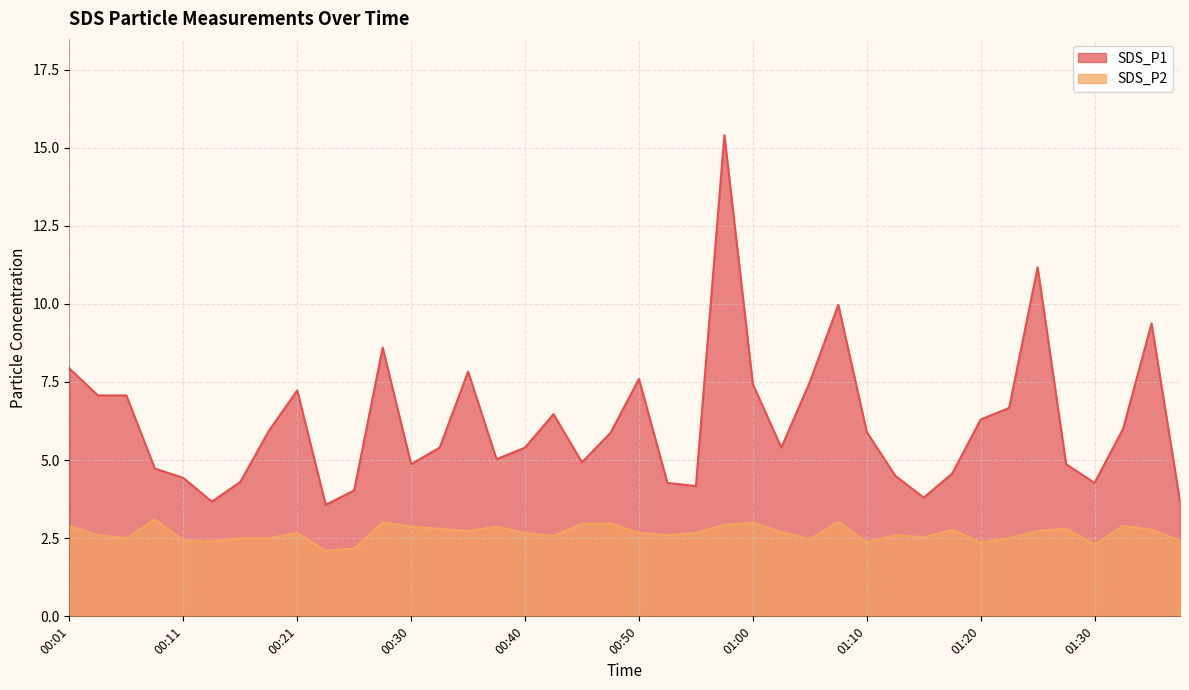

Reading right to left, list all the values displayed in this chart.

SDS_P1: 3.7	9.4	6.0	4.3	4.9	11.2	6.7	6.3	4.6	3.8	4.5	5.9	10.0	7.5	5.4	7.4	15.4	4.2	4.3	7.6	5.9	4.9	6.5	5.4	5.0	7.8	5.4	4.9	8.6	4.0	3.6	7.2	5.9	4.3	3.7	4.4	4.7	7.1	7.1	7.9
SDS_P2: 2.4	2.8	2.9	2.3	2.8	2.7	2.5	2.4	2.8	2.5	2.6	2.4	3.0	2.5	2.7	3.0	2.9	2.7	2.6	2.7	3.0	3.0	2.6	2.7	2.9	2.7	2.8	2.9	3.0	2.2	2.1	2.7	2.5	2.5	2.4	2.4	3.1	2.5	2.6	2.9